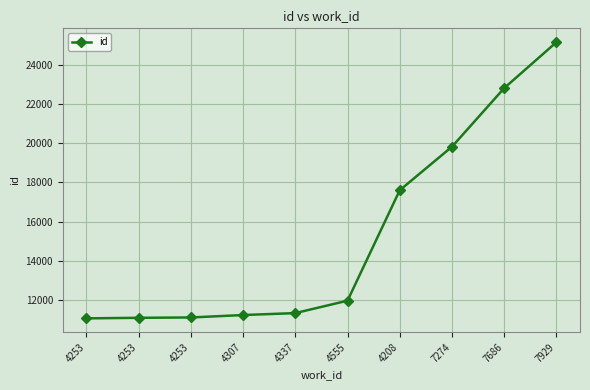

What is the value of the 3rd point from the left?

11069